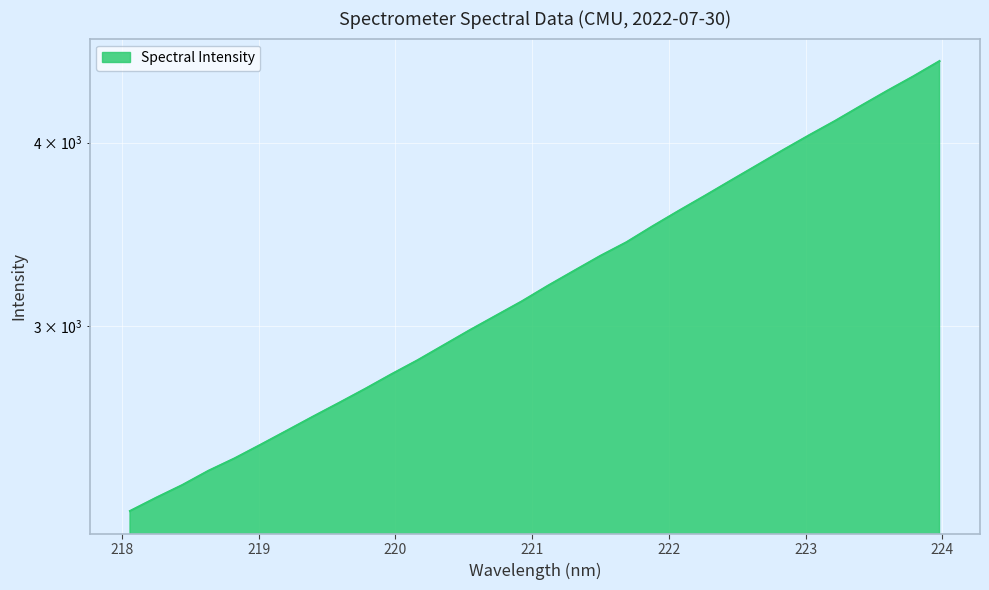

At which label is the value closest to 3395?

221.6902